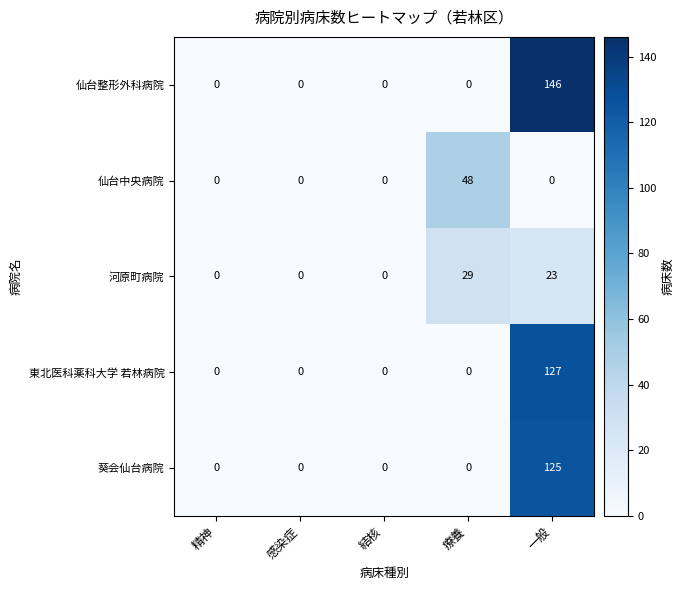

Which label corresponds to the largest value in the chart?

一般